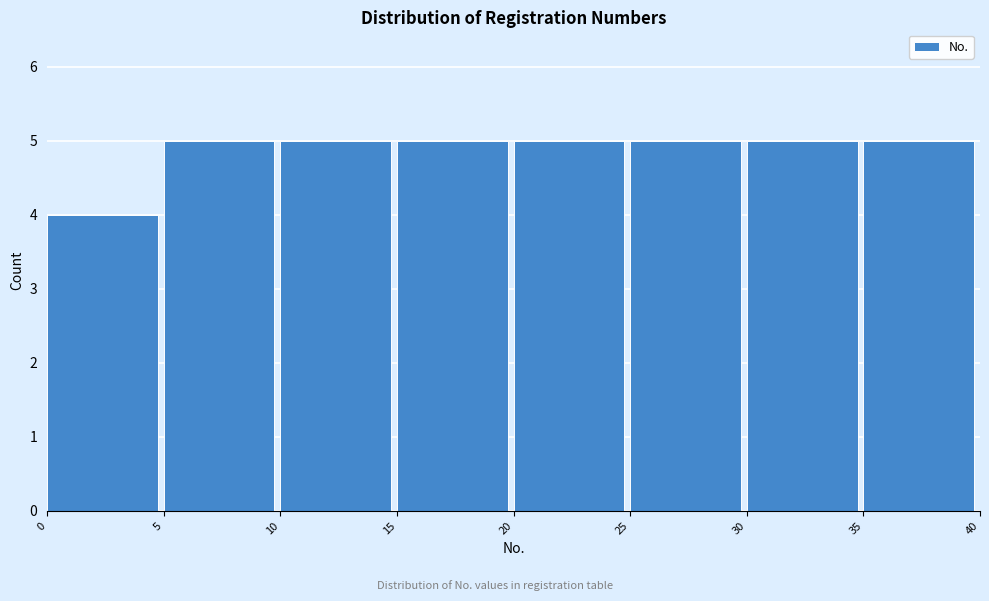

Reading left to right, list every bar in this chart as the range it spans on the x-axis followed by its height. The values are not printed on the chart, so give them approximately, as read against the axis.

0 to 5: 4
5 to 10: 5
10 to 15: 5
15 to 20: 5
20 to 25: 5
25 to 30: 5
30 to 35: 5
35 to 40: 5